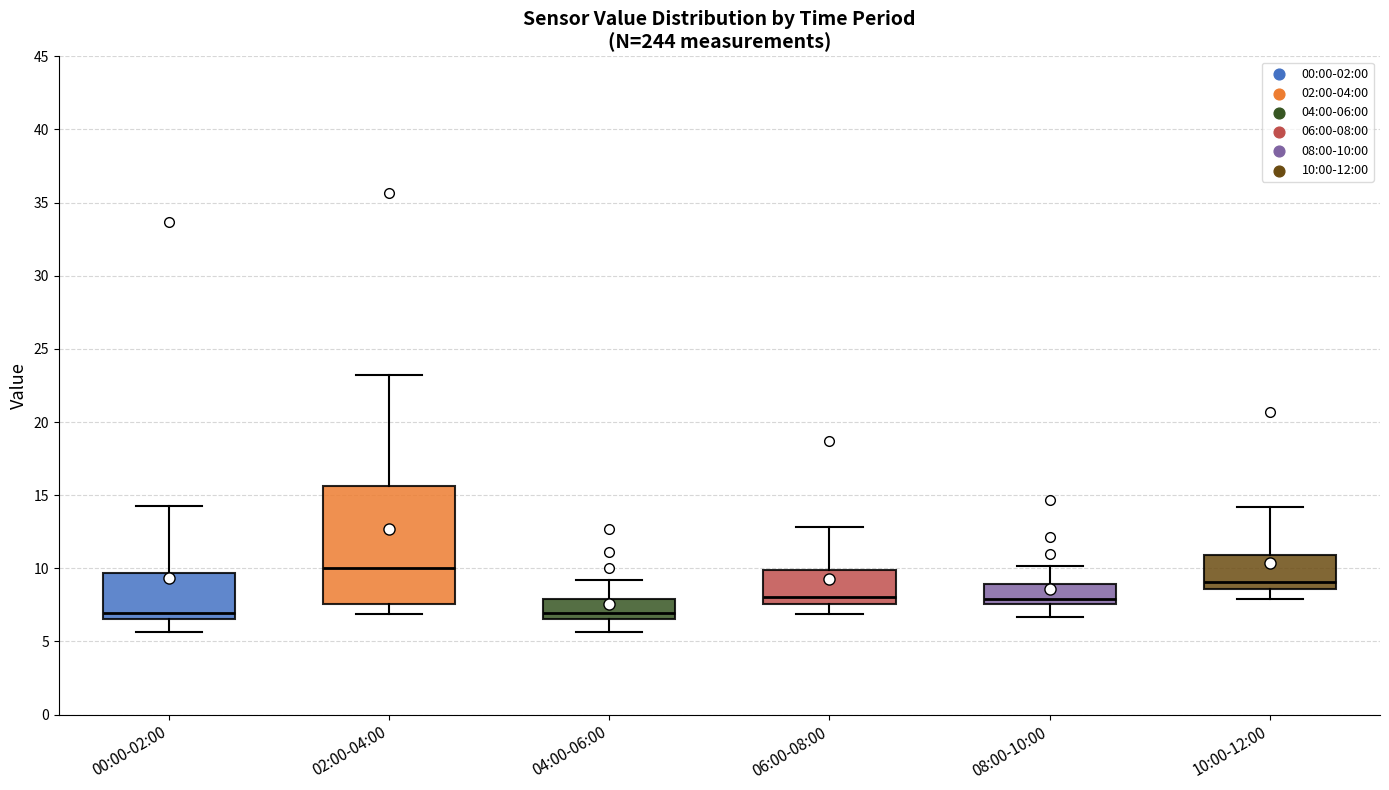

Reading left to right, read every box against the y-axis: the position of its median line, the range the box covers, and the ends of its whiskers. The values are not printed on the chart, so give them approximately, as read against the axis.

00:00-02:00: median 7.0, box 6.5 to 9.5, whiskers 5.5 to 14.0
02:00-04:00: median 10.0, box 7.5 to 15.5, whiskers 7.0 to 23.0
04:00-06:00: median 7.0, box 6.5 to 8.0, whiskers 5.5 to 9.0
06:00-08:00: median 8.0, box 7.5 to 10.0, whiskers 7.0 to 13.0
08:00-10:00: median 8.0, box 7.5 to 9.0, whiskers 6.5 to 10.0
10:00-12:00: median 9.0, box 8.5 to 11.0, whiskers 8.0 to 14.0